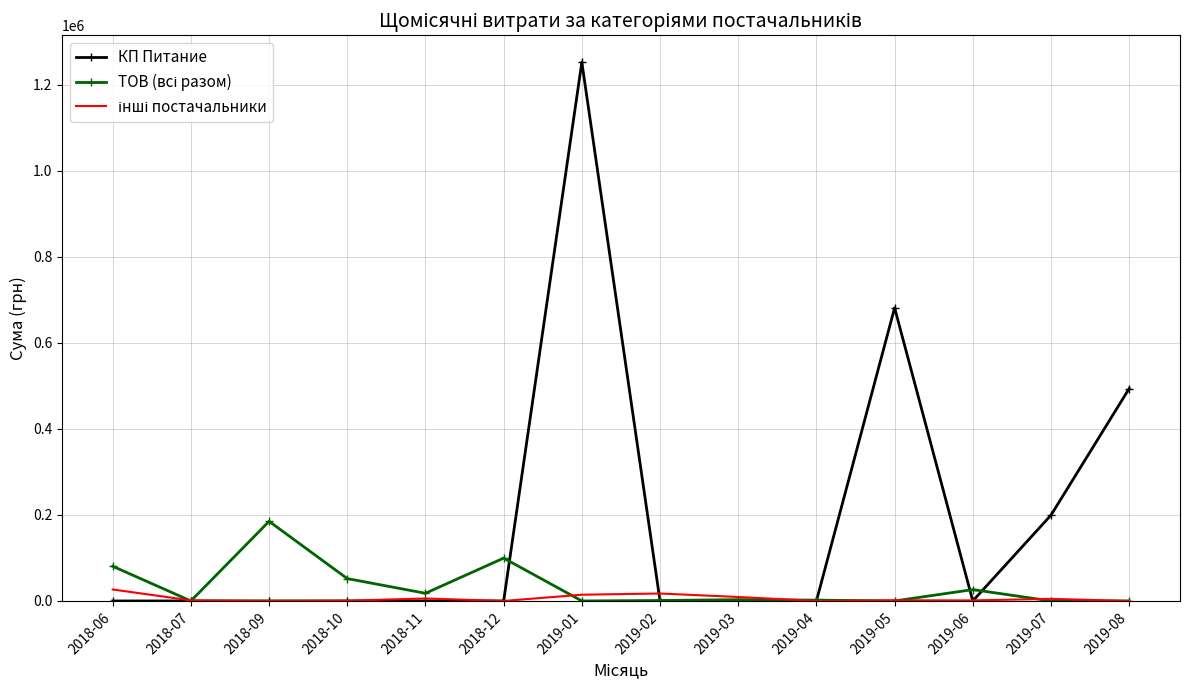

At which label is КП Питание closest to 626289?

2019-05